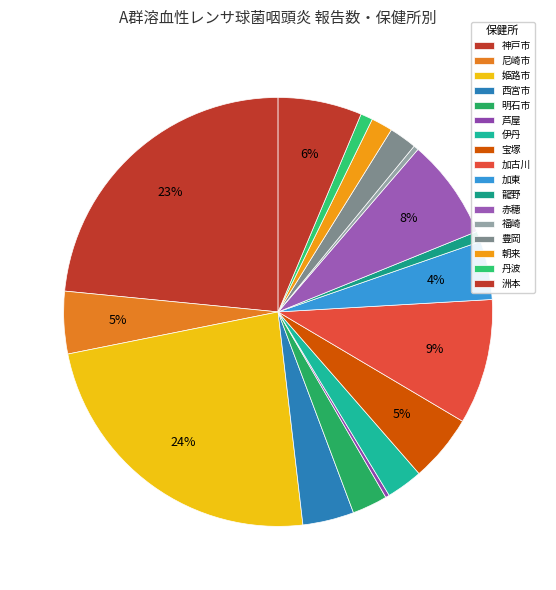

Count the number of slices in the pie.

17